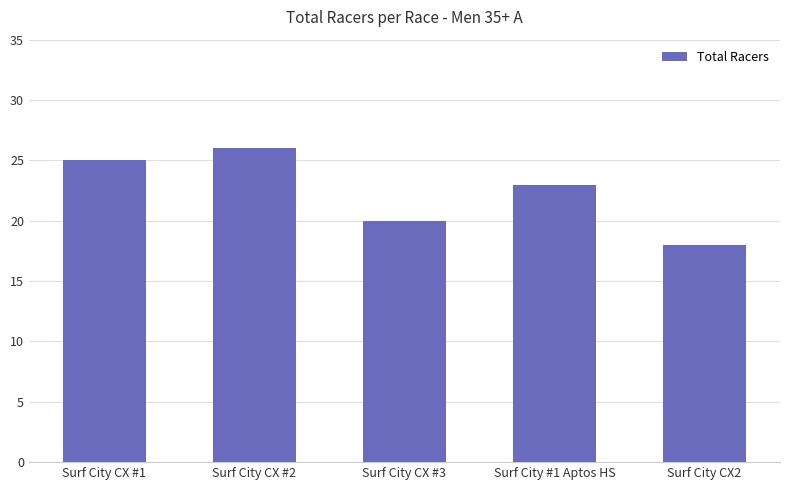

What is the ratio of the value at Surf City CX2 to the value at Surf City #1 Aptos HS?

0.8